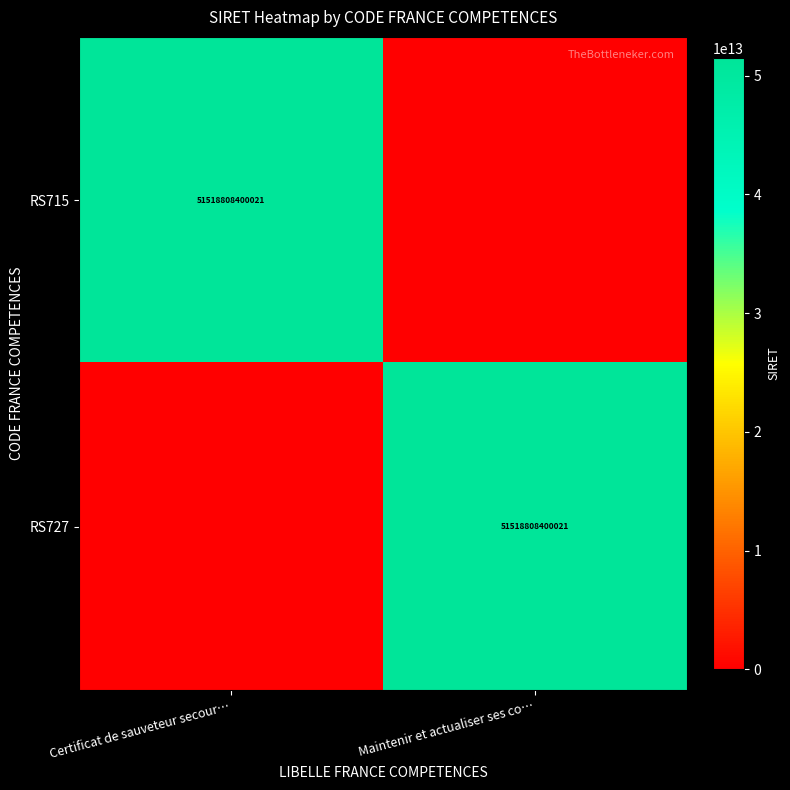

True or false: RS715 has a value of 51518808400021 at Certificat de sauveteur secour….

True